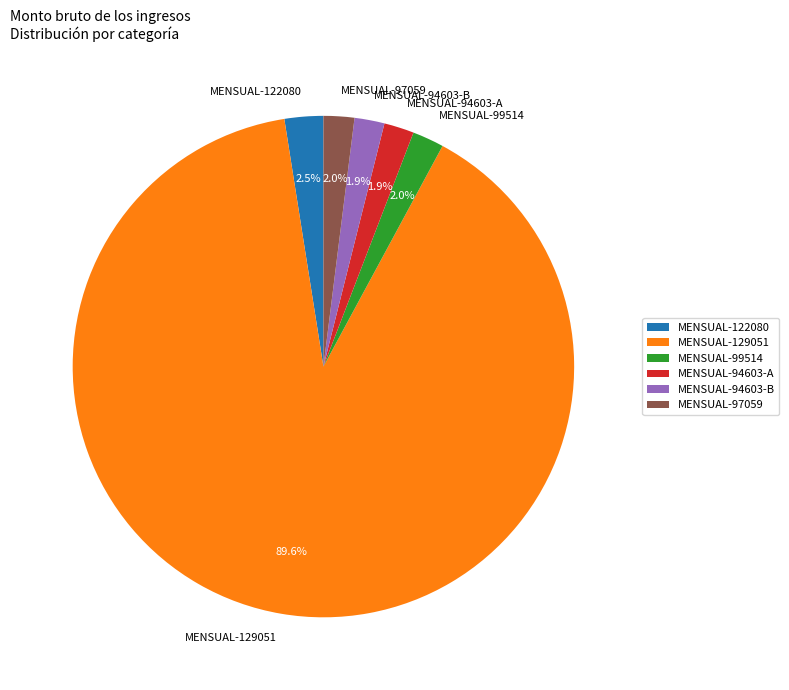

Is there a majority slice in this chart?

Yes